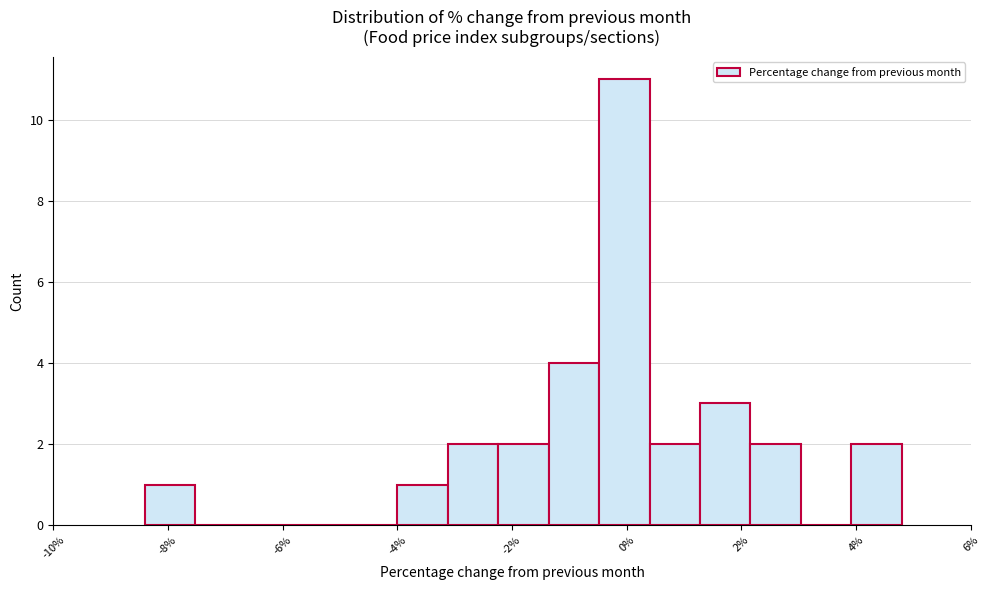

How tall is the bar that spans -2.24 to -1.36 on the x-axis? Neither the bar edges nor the heights are printed on the chart, so give them approximately, as read against the axes.

2